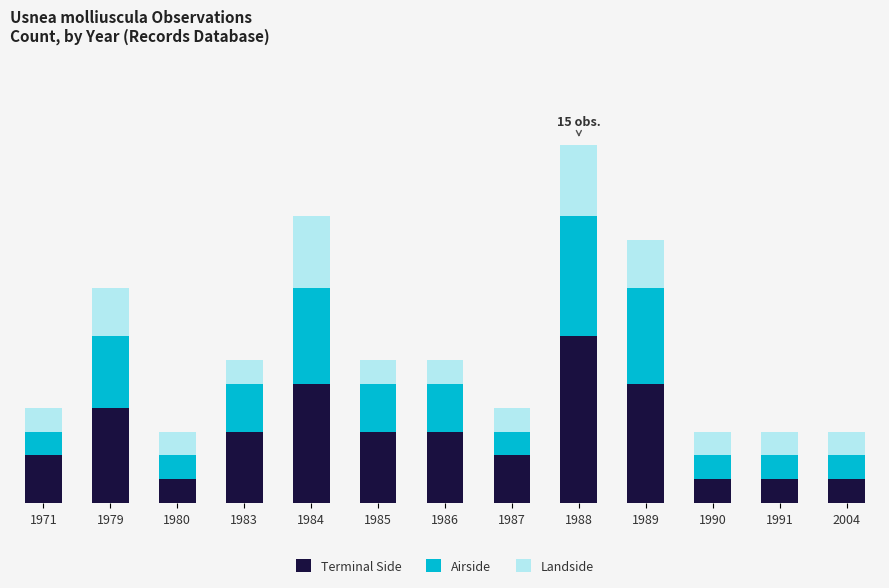

What is the difference between the Terminal Side values at 1979 and 1984?

1